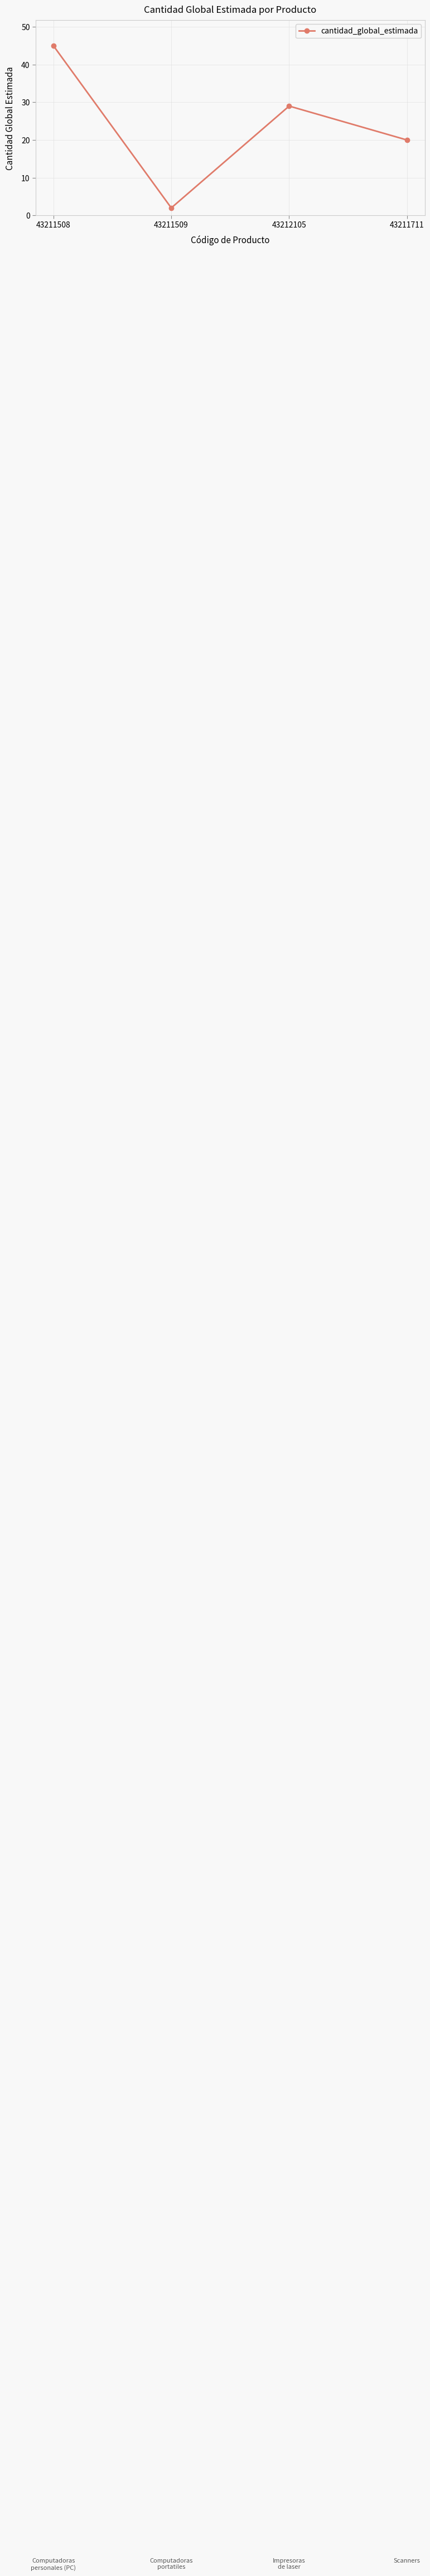

Where is the data nearest to the value 23?

43211711